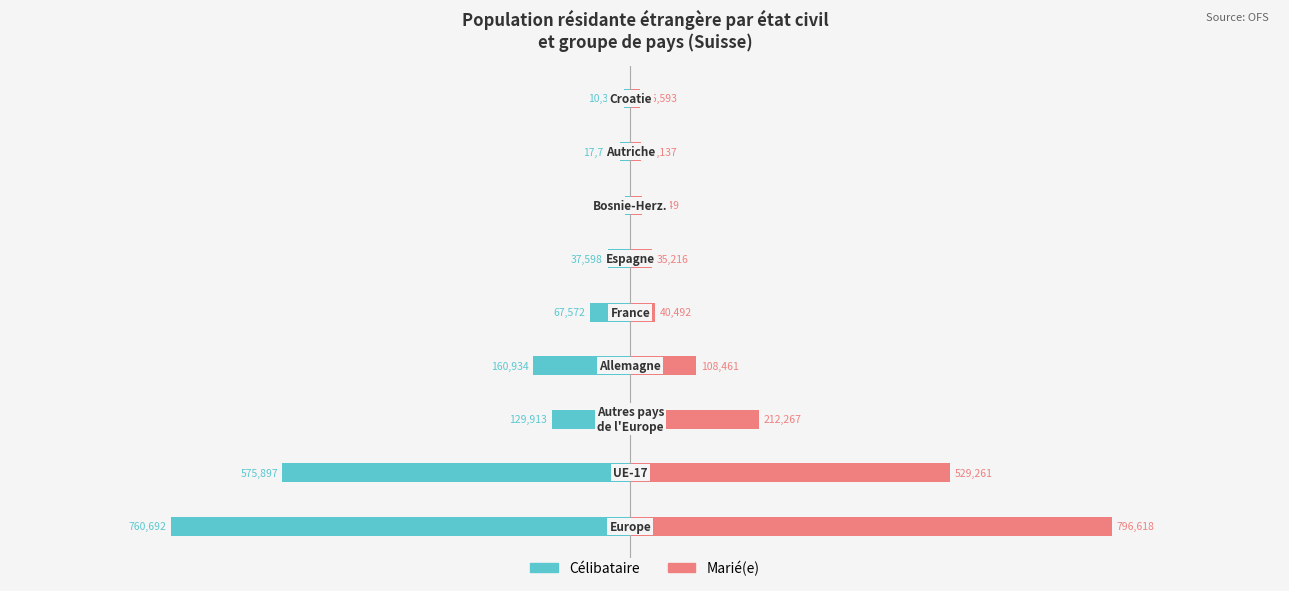

What is the highest value of the Marié(e) series?

796618